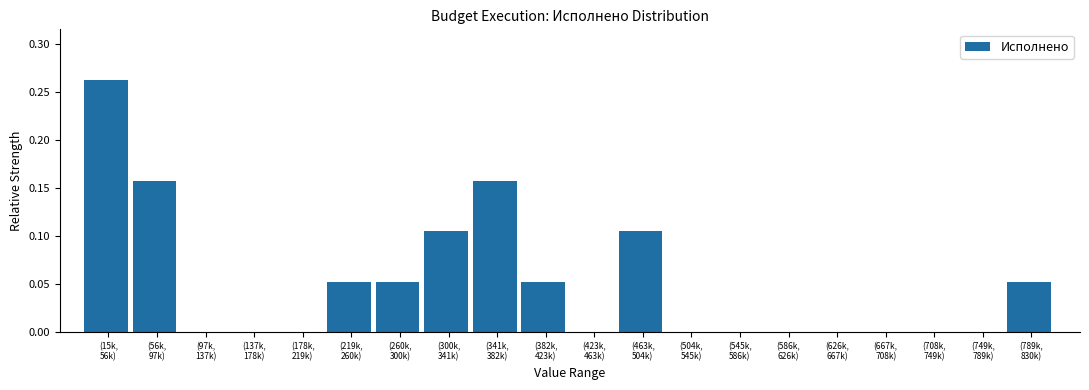

What is the sum of all values?

1.0